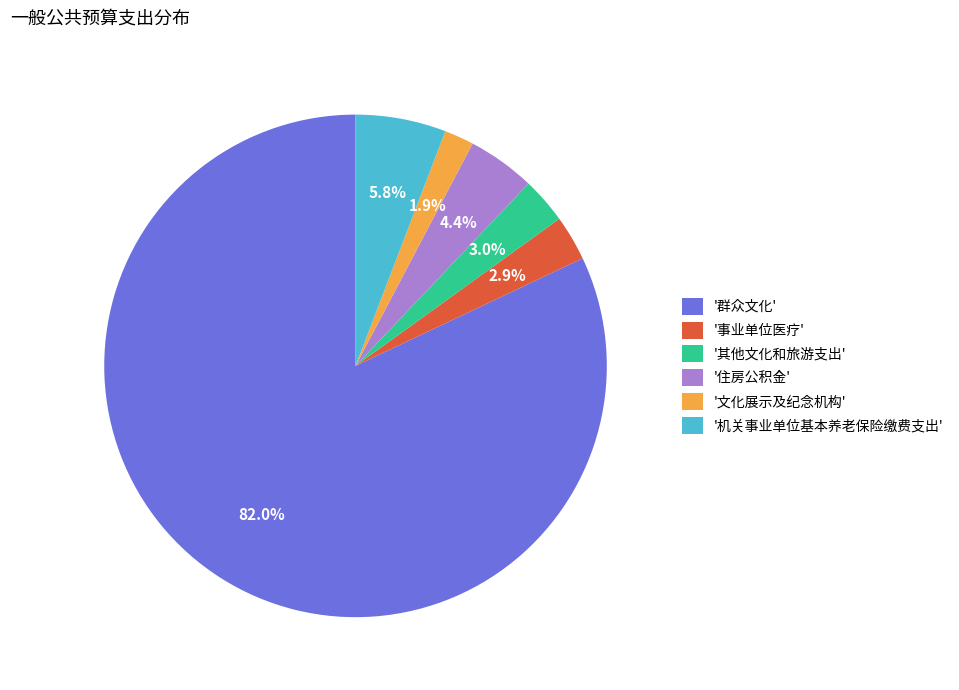

Is there a majority slice in this chart?

Yes